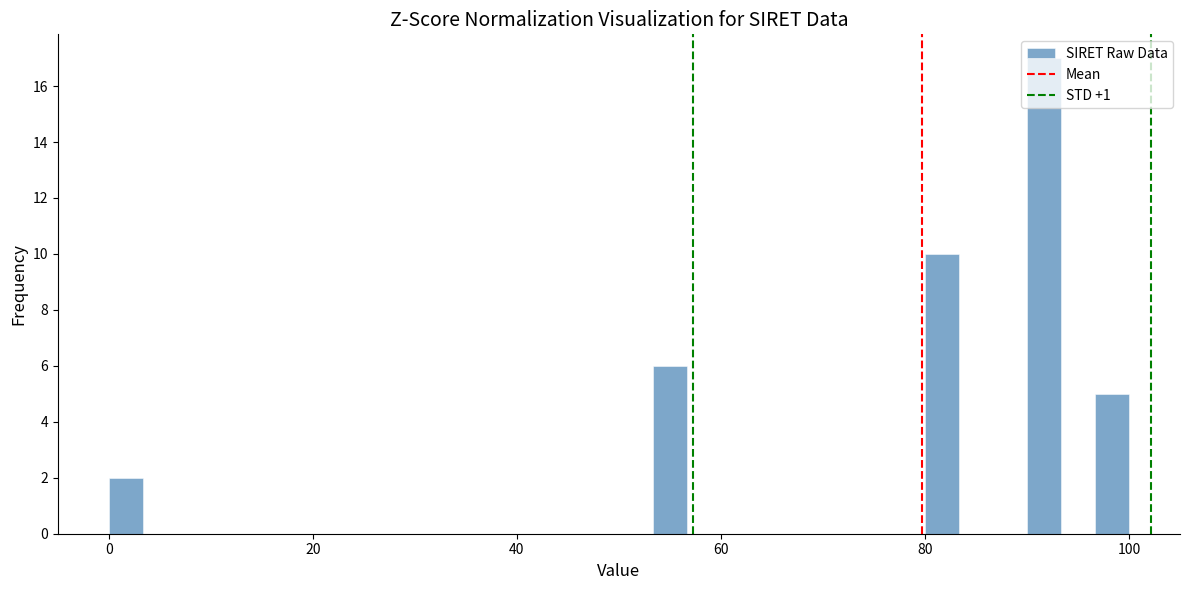

Read against the x-axis, roughly where is the centre of the tallest bar?

92